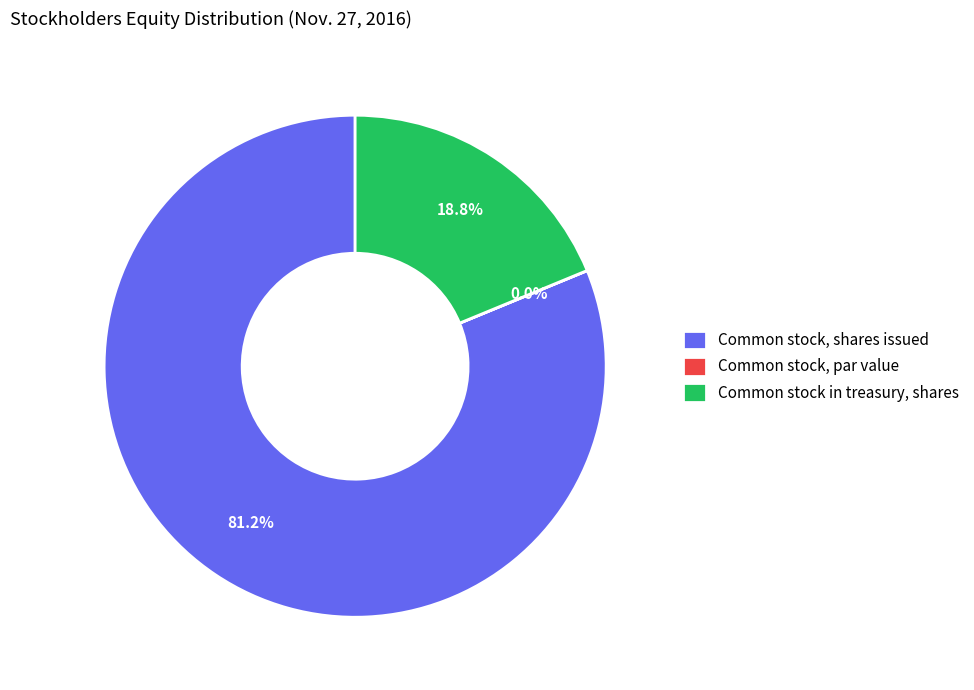

The Common stock in treasury, shares slice represents 19% of the pie. True or false?

True